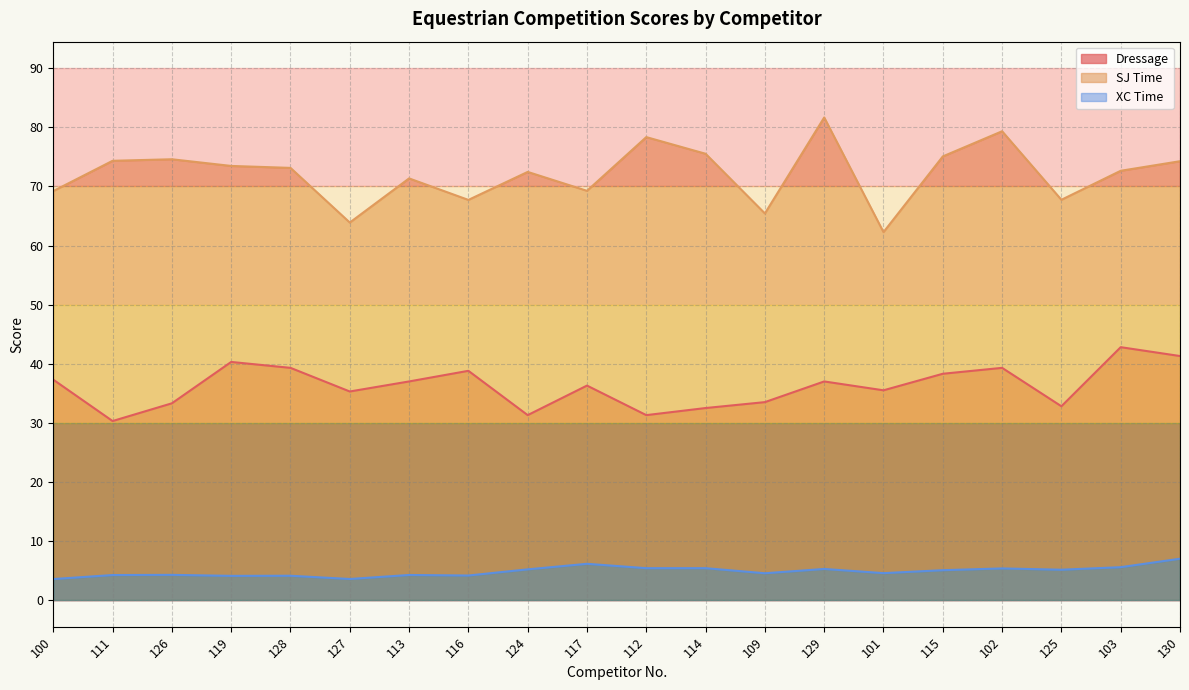

At which category does the chart reach its peak across all series?

129